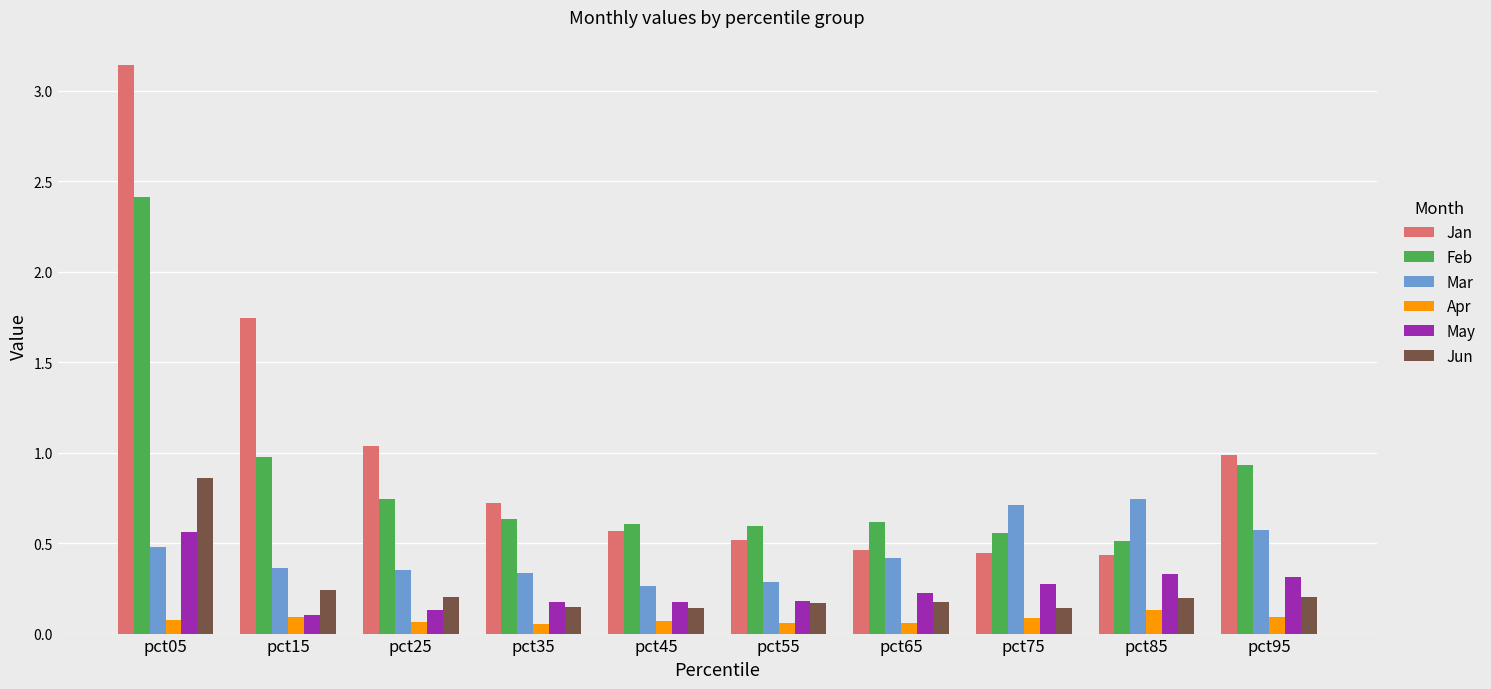

Which series changed the most between pct35 and pct75?

Mar